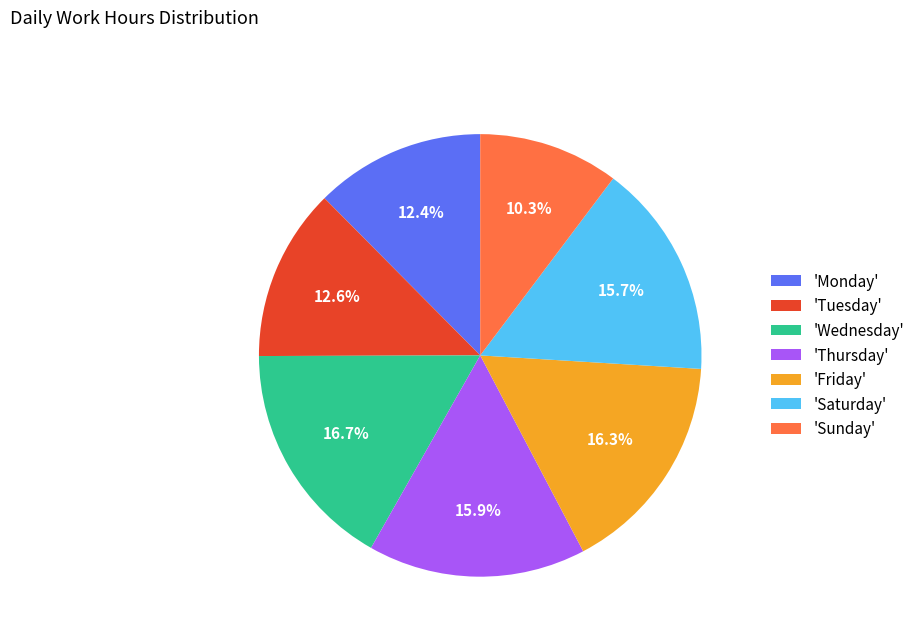

Does any single category account for the majority?

No